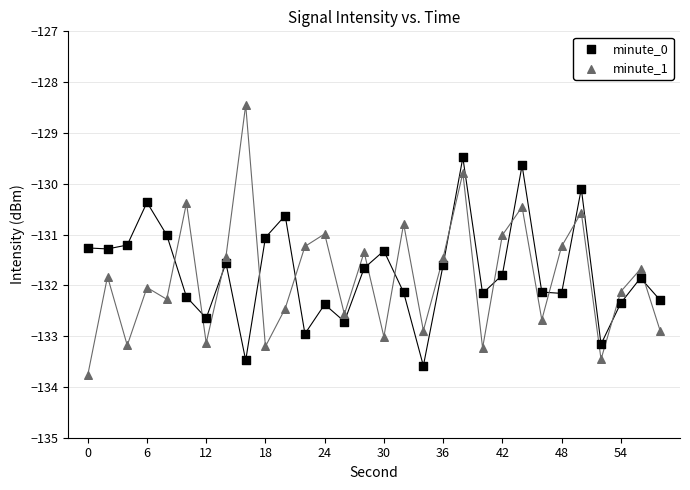

Across all data points, what is the range of Y values (max minus min)?

5.3